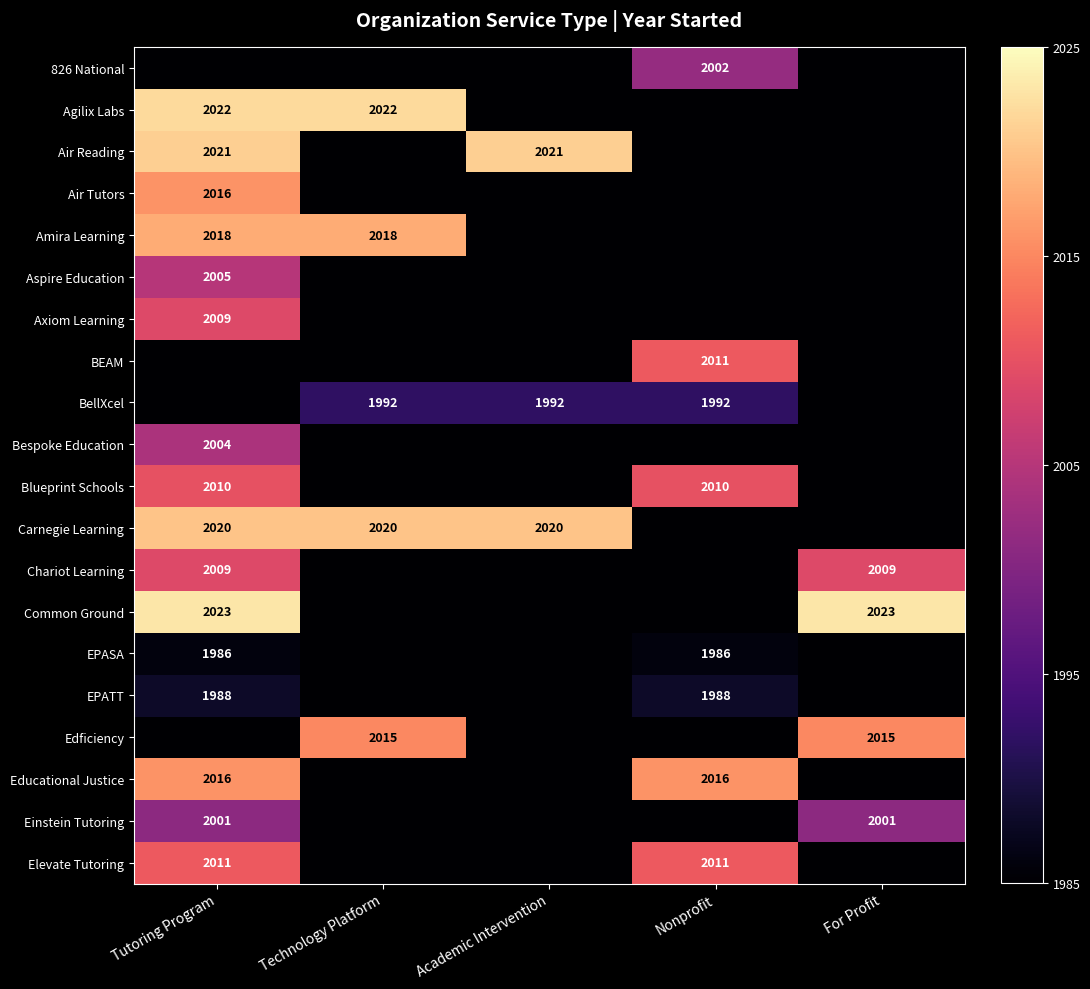

Which has a higher value, Tutoring Program or Technology Platform?

Tutoring Program